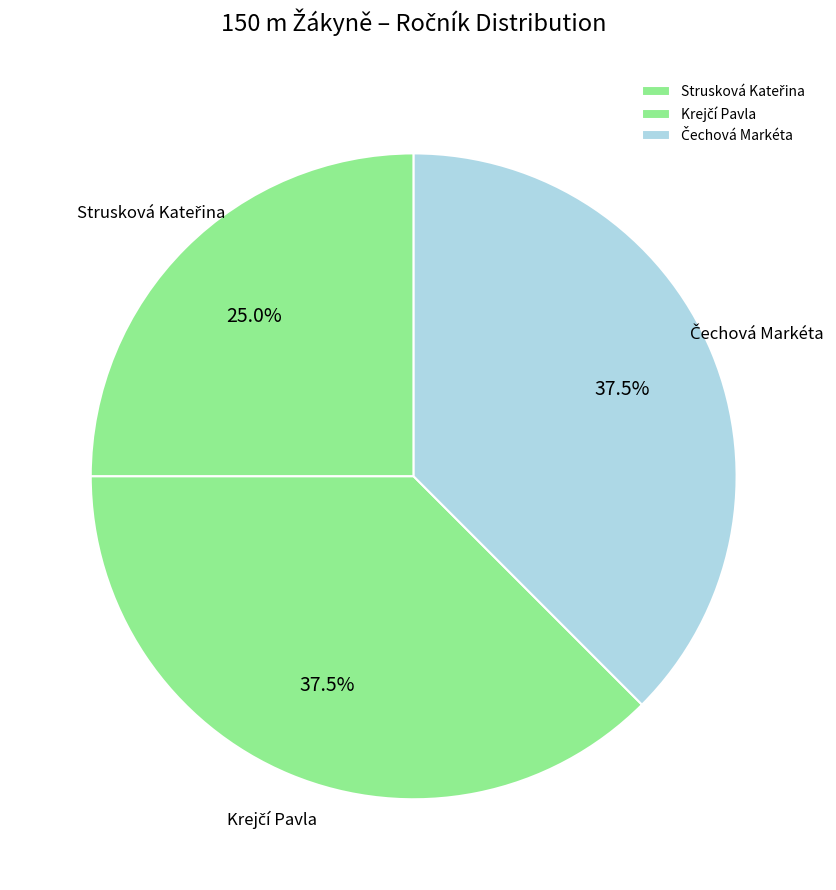

Does any single category account for the majority?

No